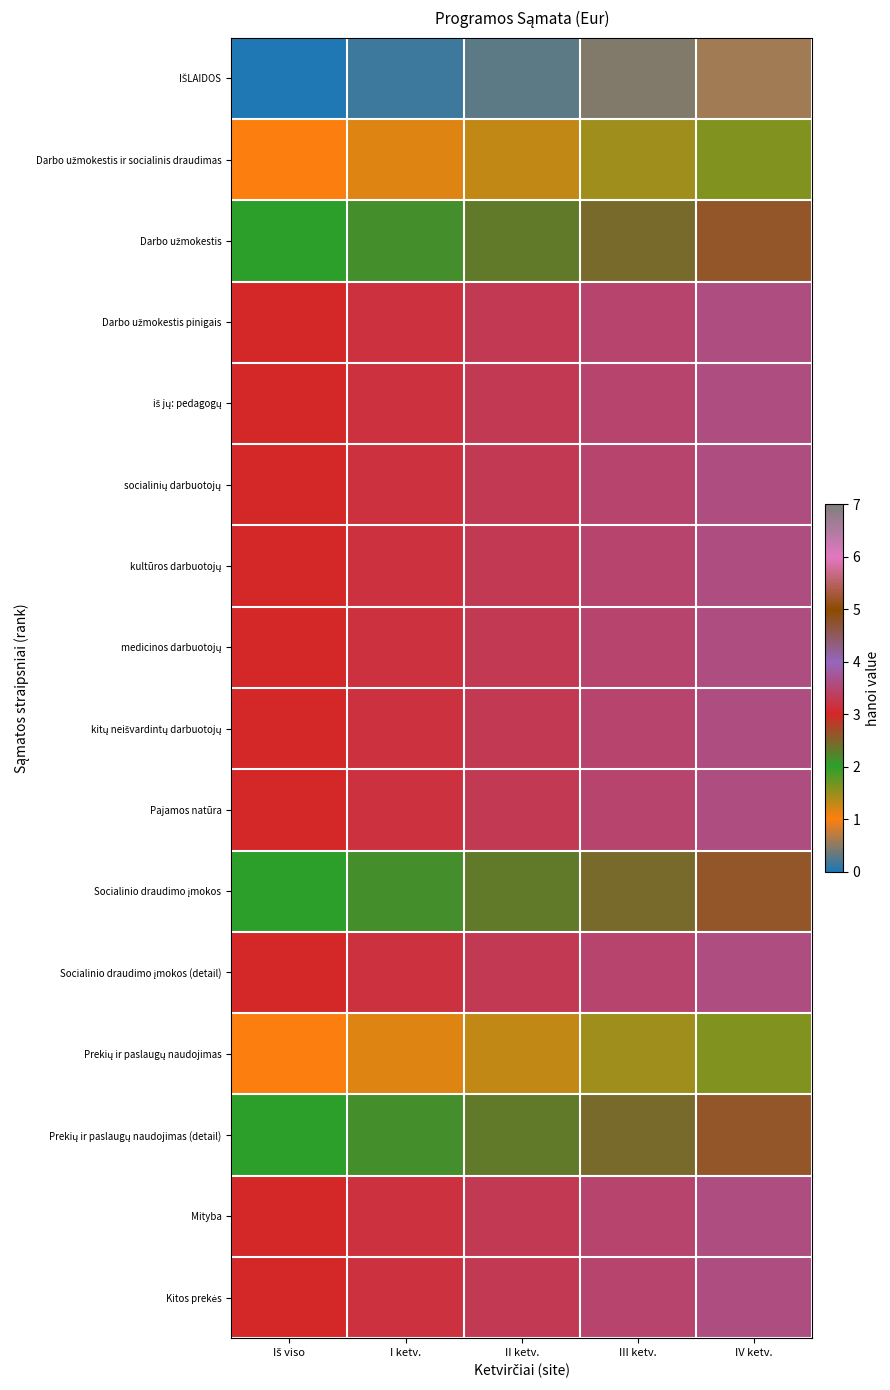

What is the spread (max minus min) of values at III ketv.?

3.0